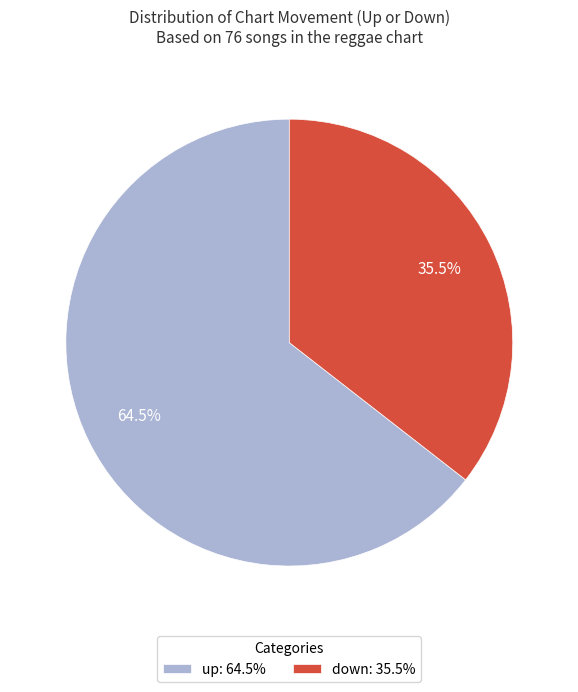

Between down: 35.5% and up: 64.5%, which is larger?

up: 64.5%